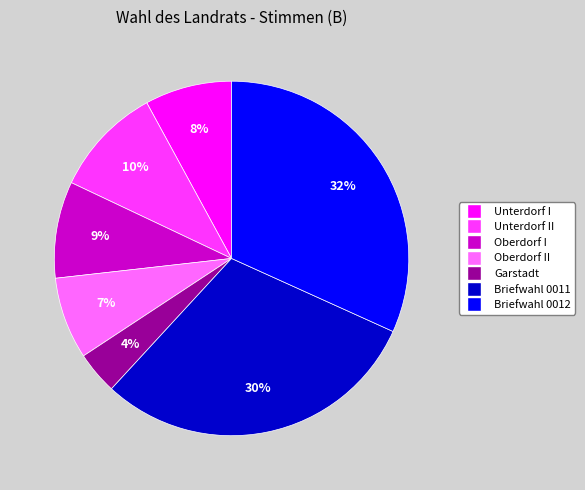

To the nearest percent, what is the combined percentage of Oberdorf I and Briefwahl 0011?

39%